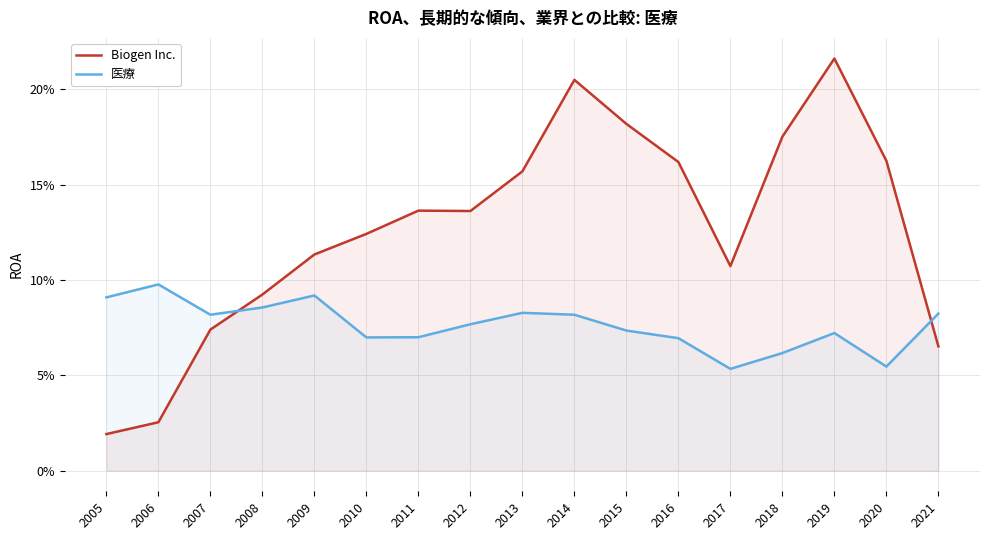

True or false: Biogen Inc. has more than 0 points higher than both neighbors.

True